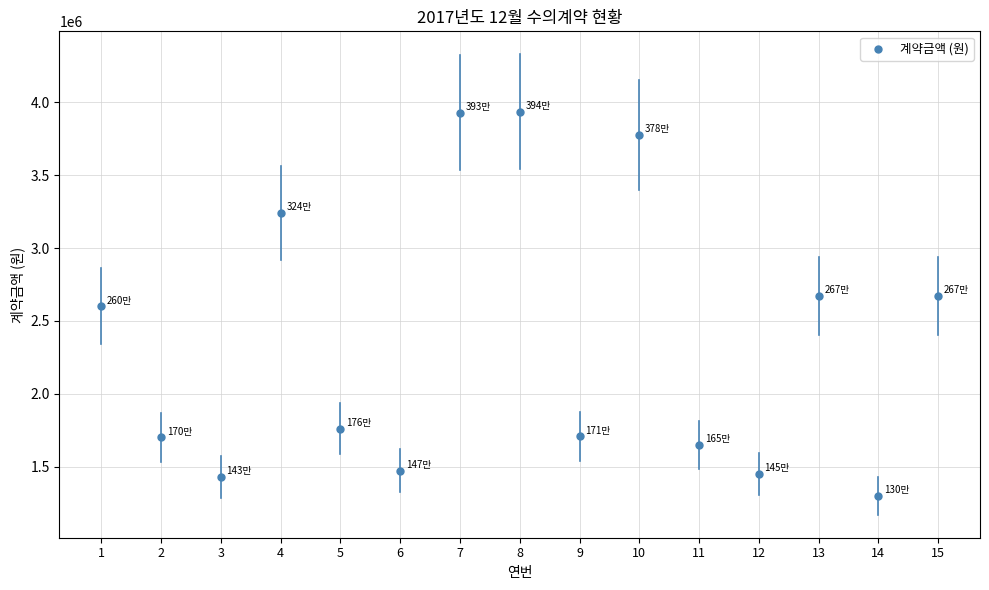

What is the range of Y values (max minus min)?

2636000